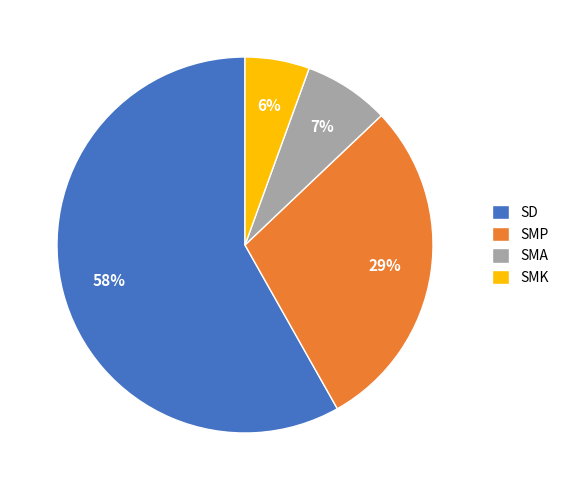

Do SMP and SMA together represent more than half of the pie?

No